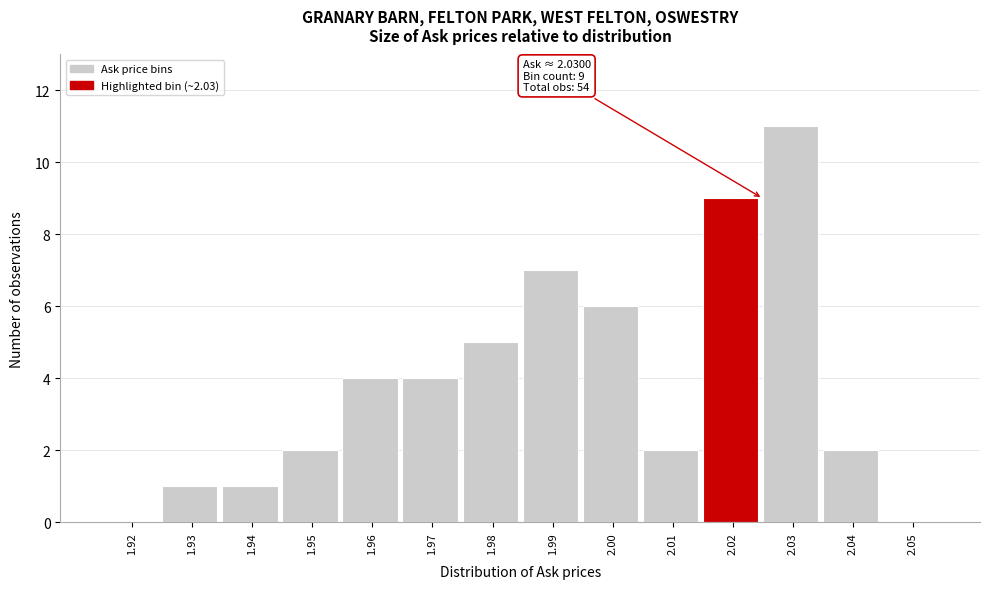

Reading left to right, list all the values displayed in this chart.

1.92=0	1.93=1	1.94=1	1.95=2	1.96=4	1.97=4	1.98=5	1.99=7	2.00=6	2.01=2	2.02=9	2.03=11	2.04=2	2.05=0